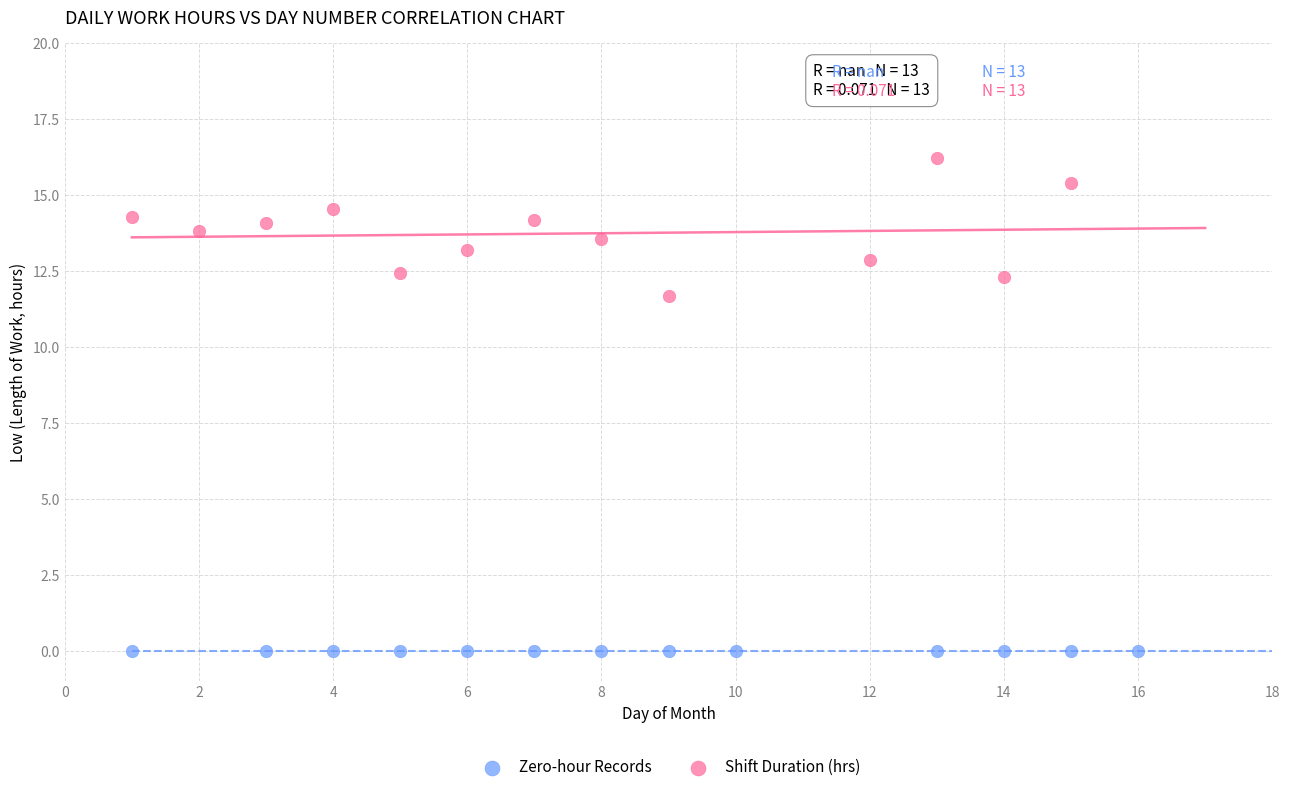

Which series contains the lowest Y value?

Zero-hour Records